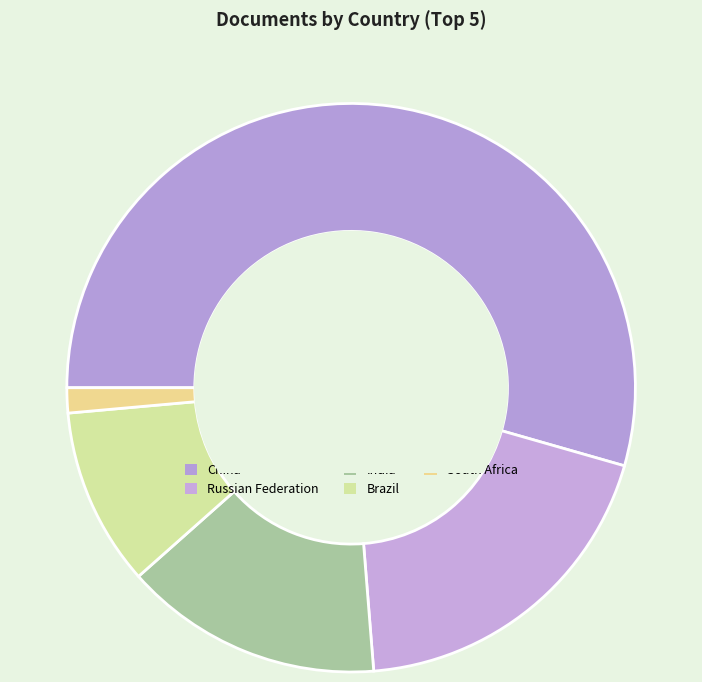

Is Russian Federation the majority of the pie?

No